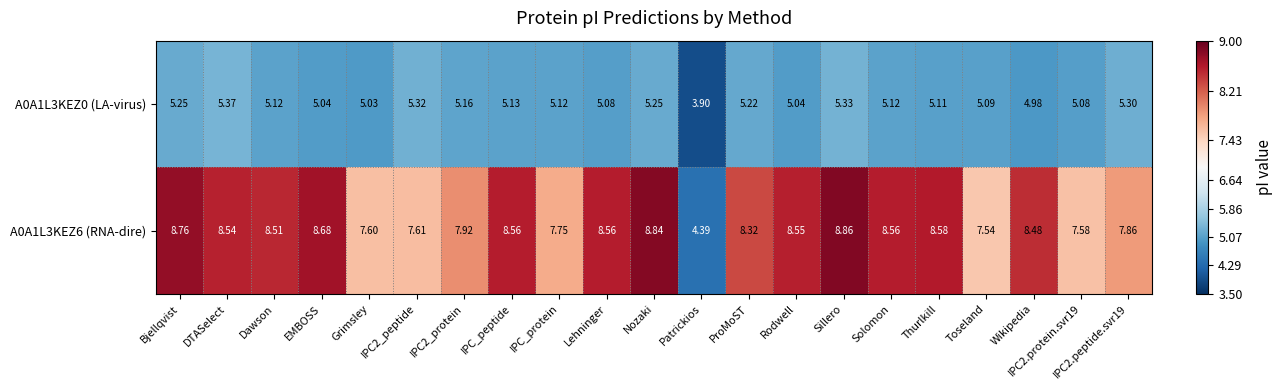

What is the total value across all series at Dawson?

13.6